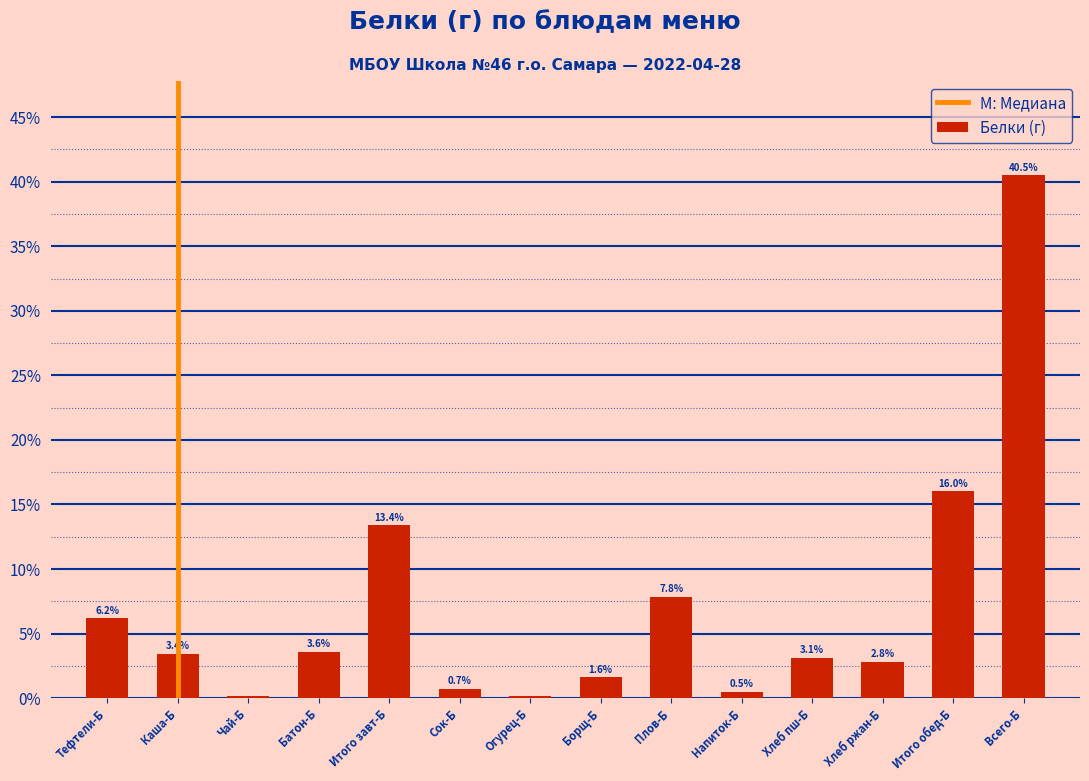

What is the change in value from Сок-Б to Итого обед-Б?

+15.3